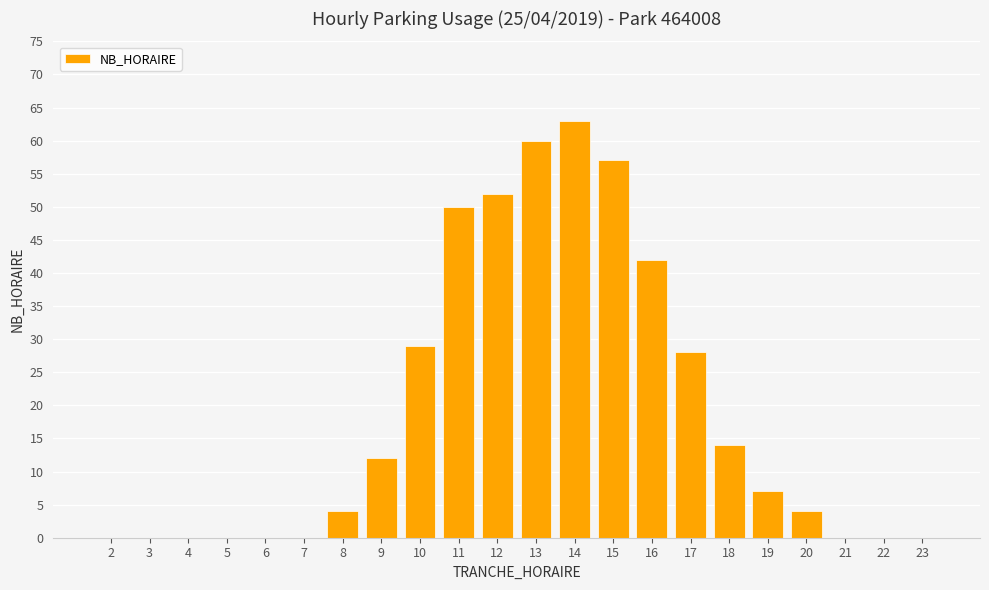

Which has a higher value, 12 or 14?

14